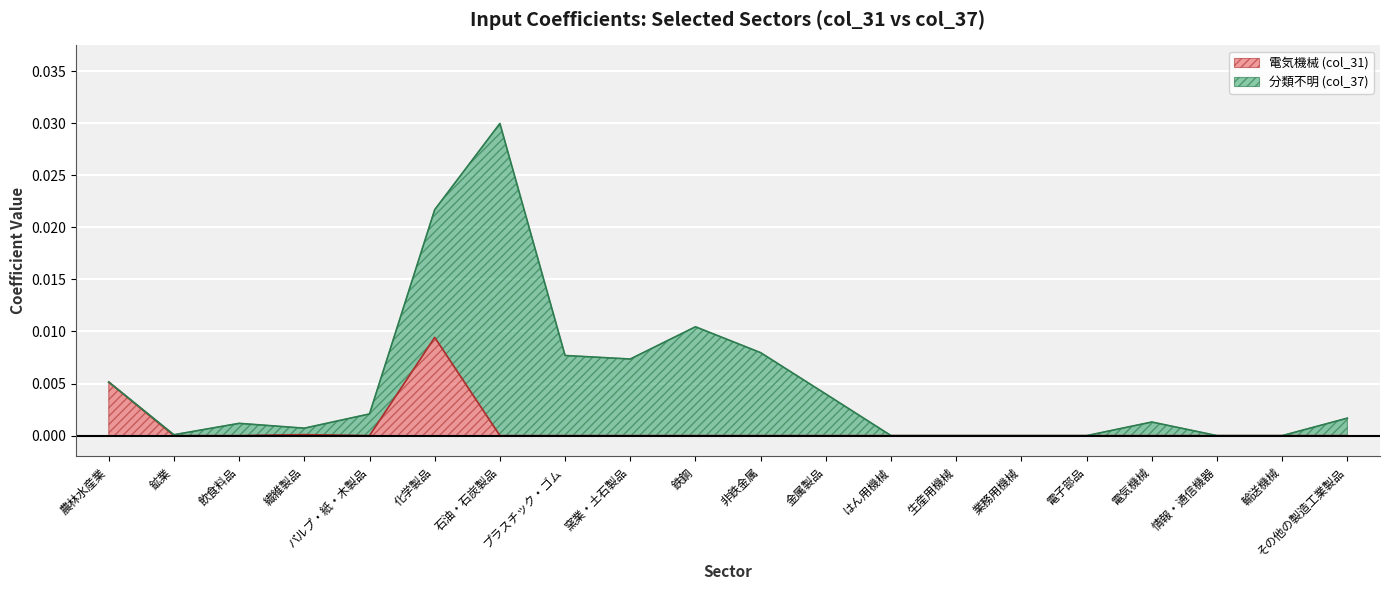

List the labels in order of value, smallest first.

鉱業, 飲食料品, パルプ・紙・木製品, 石油・石炭製品, プラスチック・ゴム, 窯業・土石製品, 鉄鋼, 非鉄金属, 金属製品, はん用機械, 生産用機械, 業務用機械, 電子部品, 電気機械, 情報・通信機器, 輸送機械, その他の製造工業製品, 繊維製品, 農林水産業, 化学製品